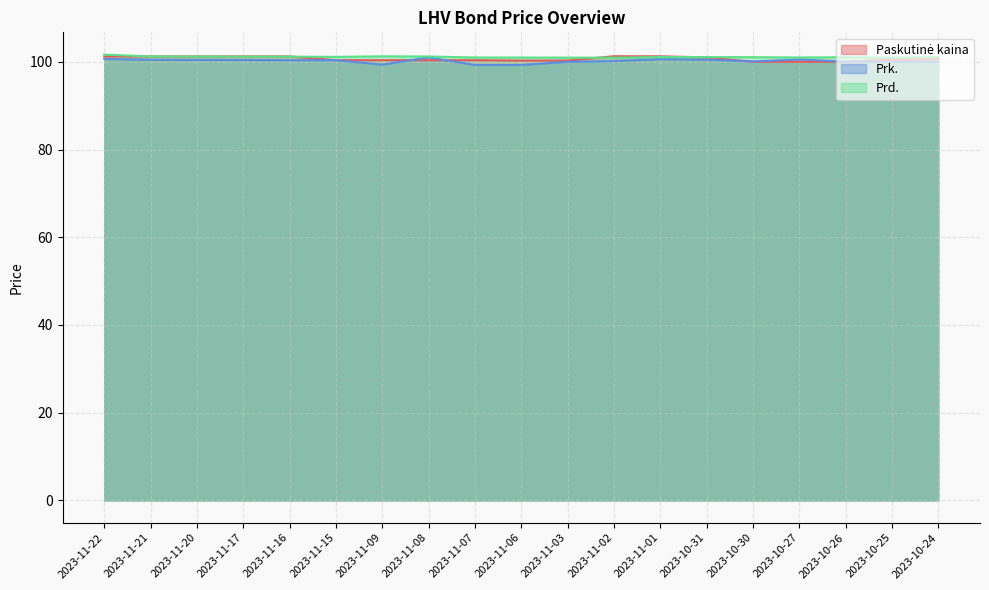

What is the label of the 18th point from the left?

2023-10-25